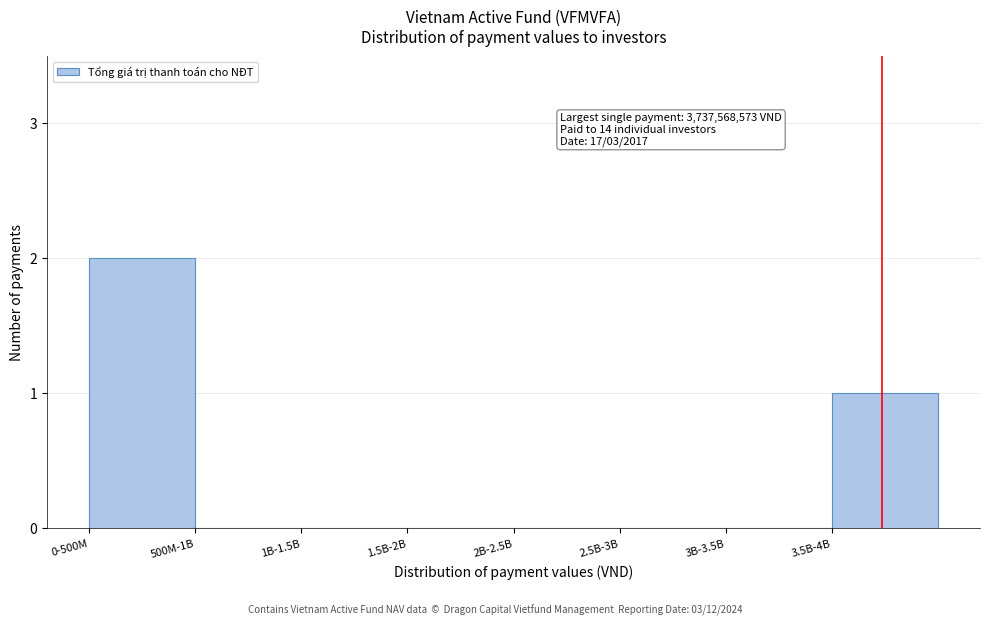

Reading right to left, what are all the values shown in this chart?

3.5B-4B=1	3B-3.5B=0	2.5B-3B=0	2B-2.5B=0	1.5B-2B=0	1B-1.5B=0	500M-1B=0	0-500M=2